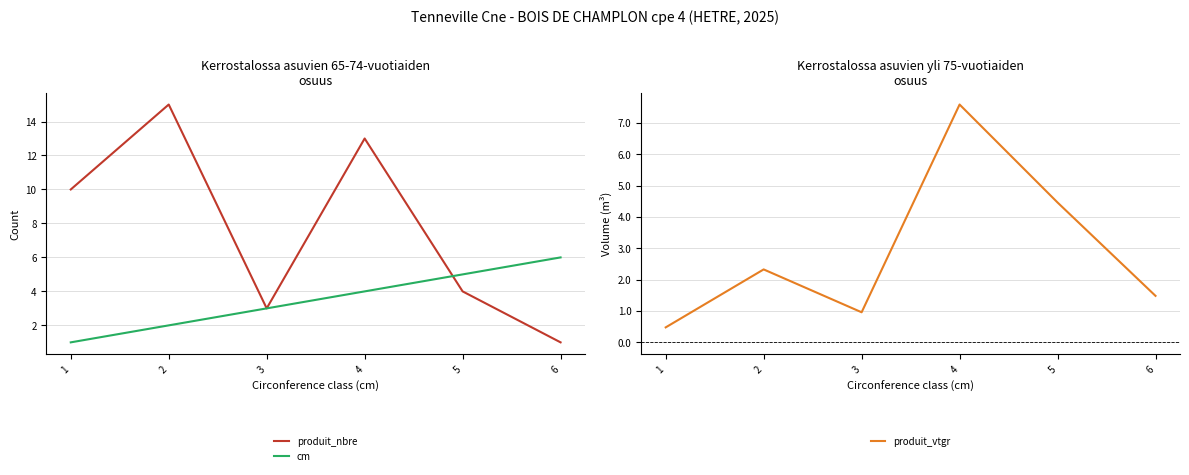

Which series changed the most between 1 and 4?

produit_vtgr